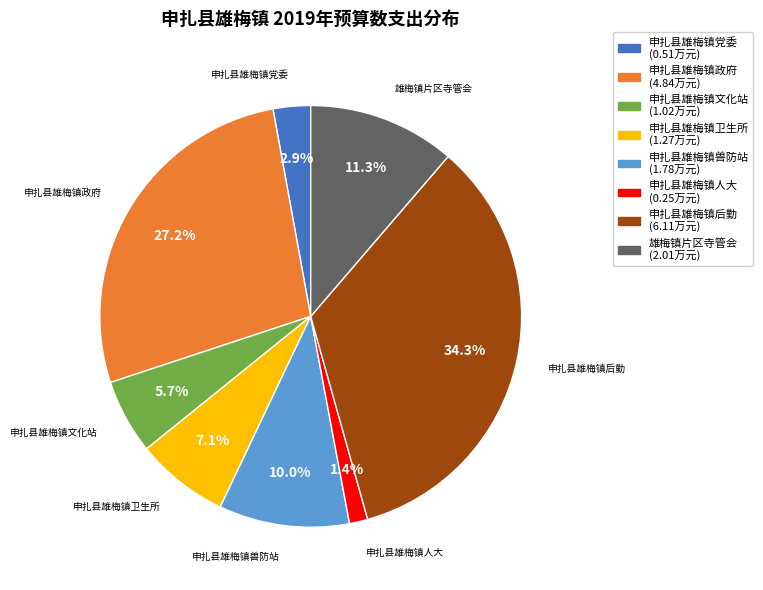

What percentage is the 申扎县雄梅镇人大 slice, to the nearest percent?

1%